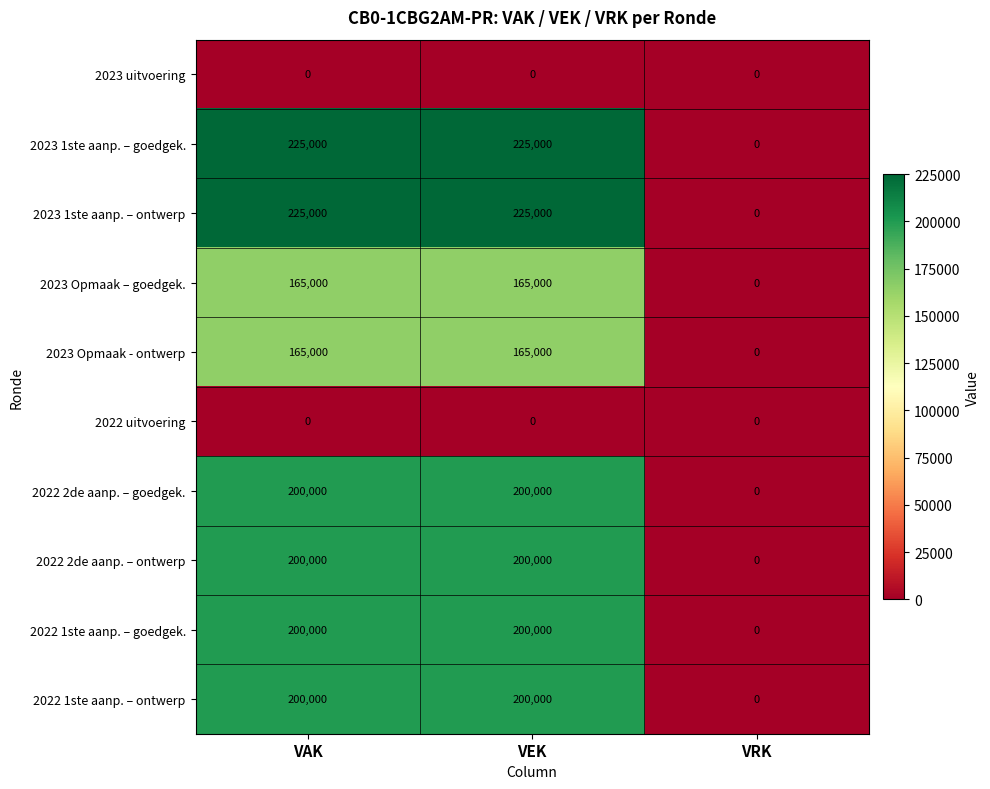

What is the maximum value shown in the chart?

225000